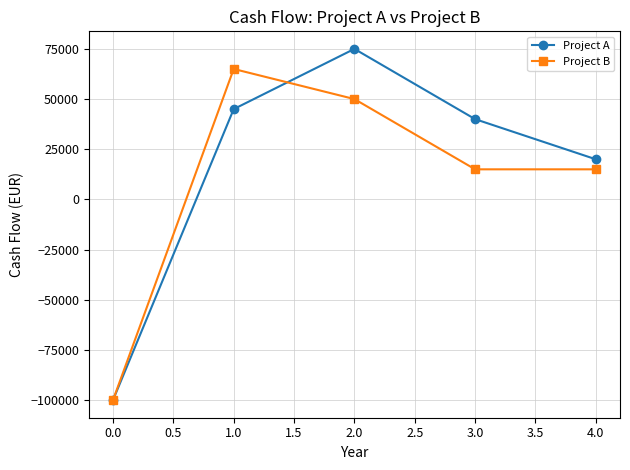

In Project B, how many points are higher than both neighbors (excluding endpoints)?

1